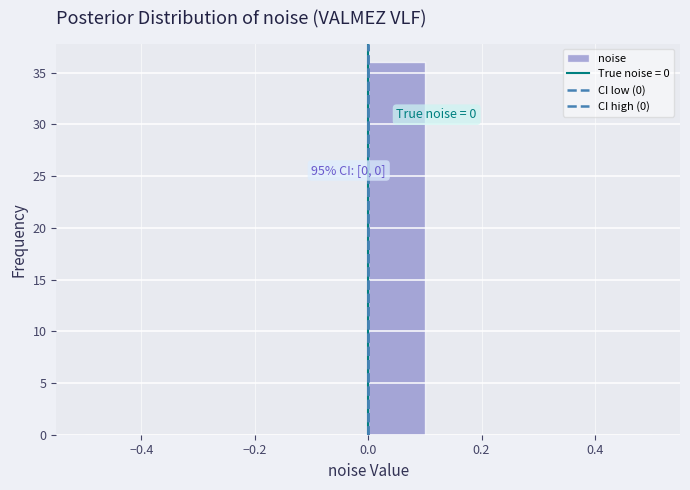

Over which range of the x-axis is the bar tallest?

0.0 to 0.1